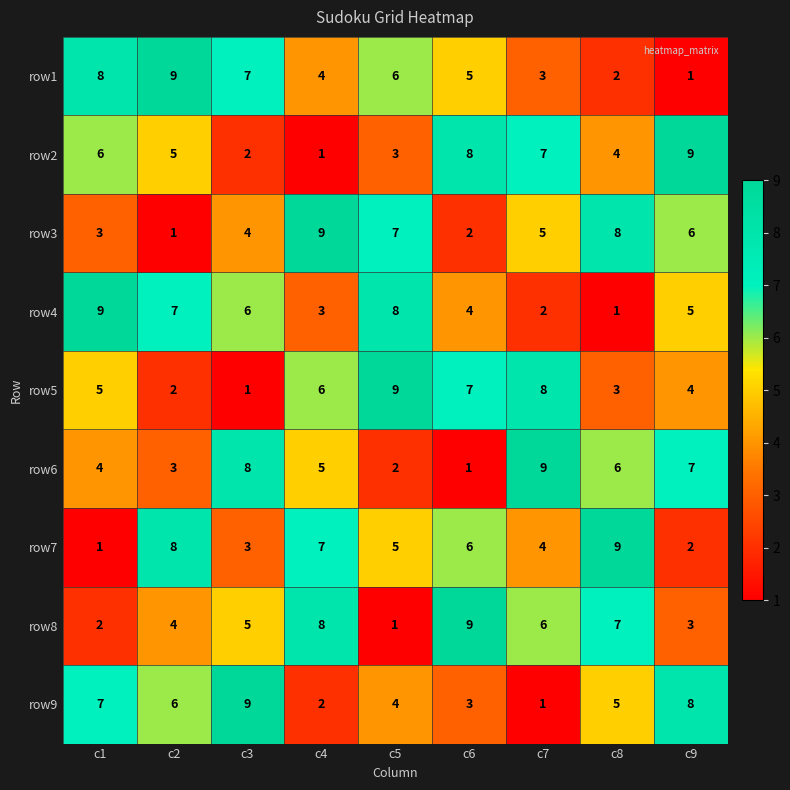

What is the total value across all series at c5?

45